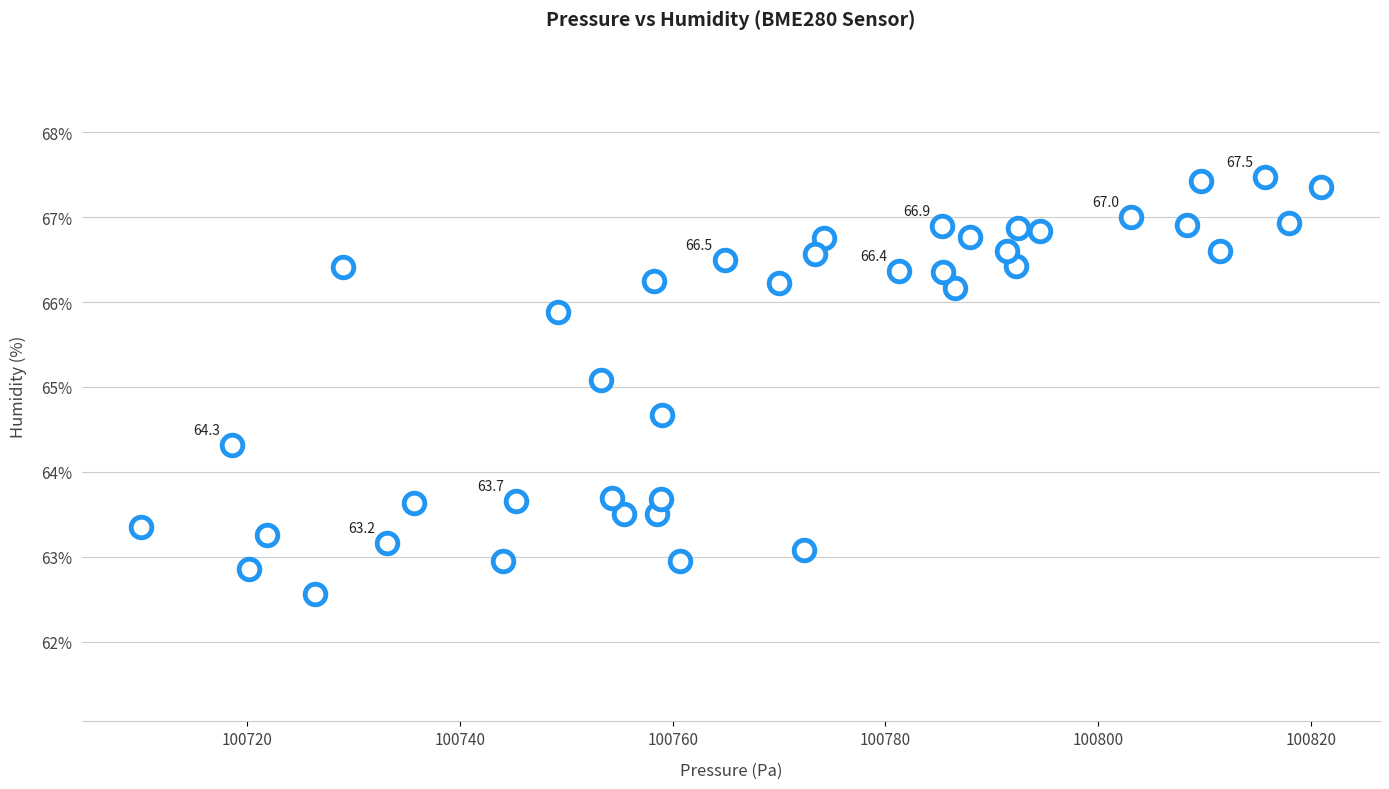

What is the range of Y values (max minus min)?

4.9